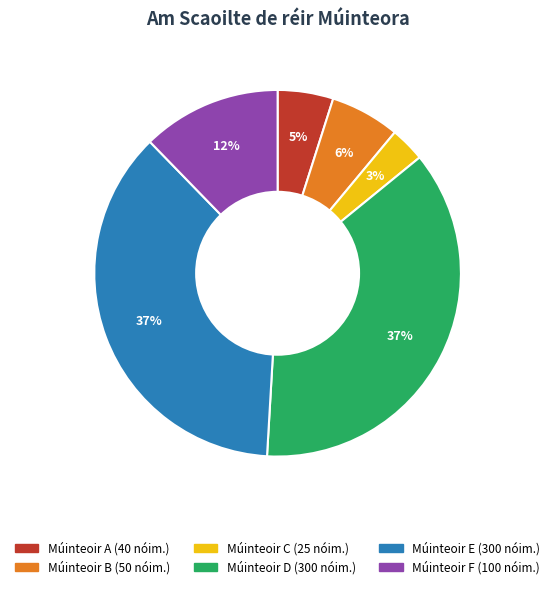

Which category has the smallest portion of the pie?

Múinteoir C